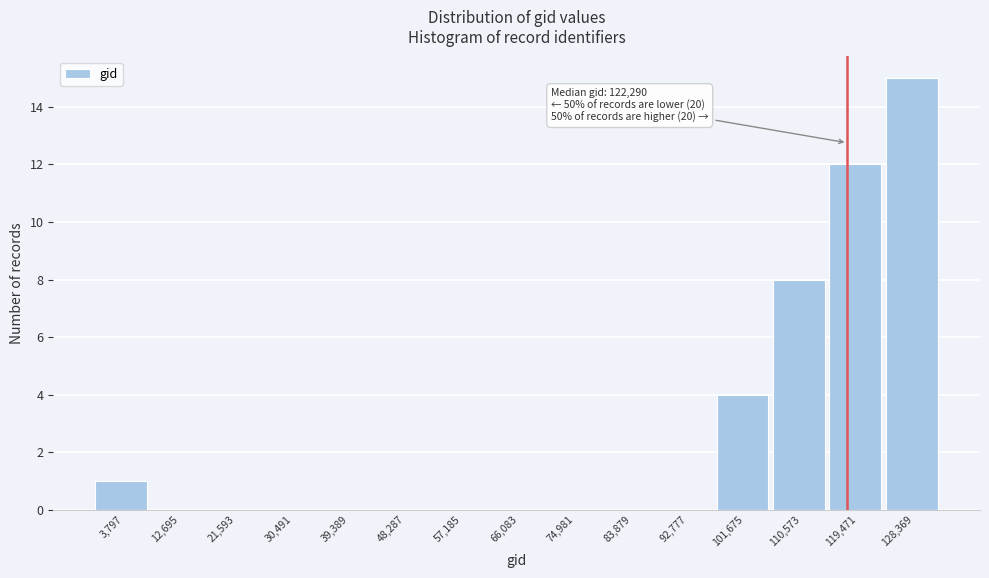

Reading right to left, what are all the values shown in this chart?

128,369=15	119,471=12	110,573=8	101,675=4	92,777=0	83,879=0	74,981=0	66,083=0	57,185=0	48,287=0	39,389=0	30,491=0	21,593=0	12,695=0	3,797=1